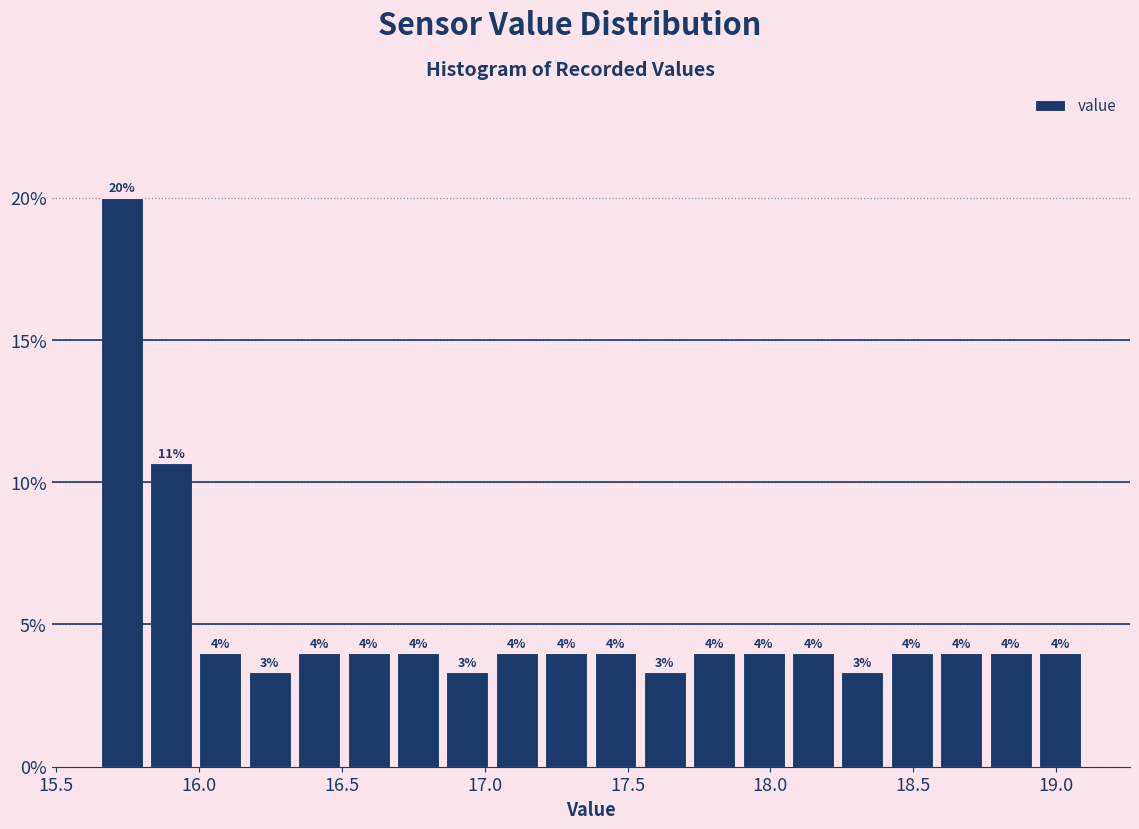

Around what value on the x-axis is the tallest bar? Give the approximate position of its centre, as read against the axis.

15.75